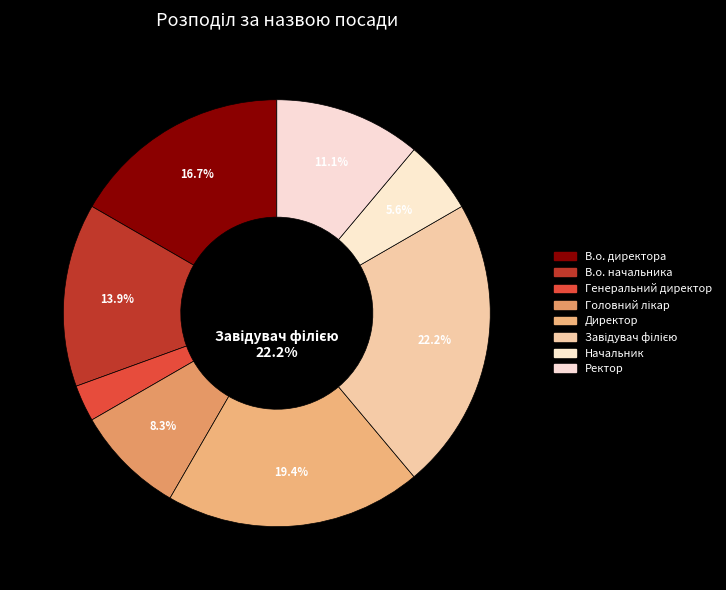

Count the number of slices in the pie.

8